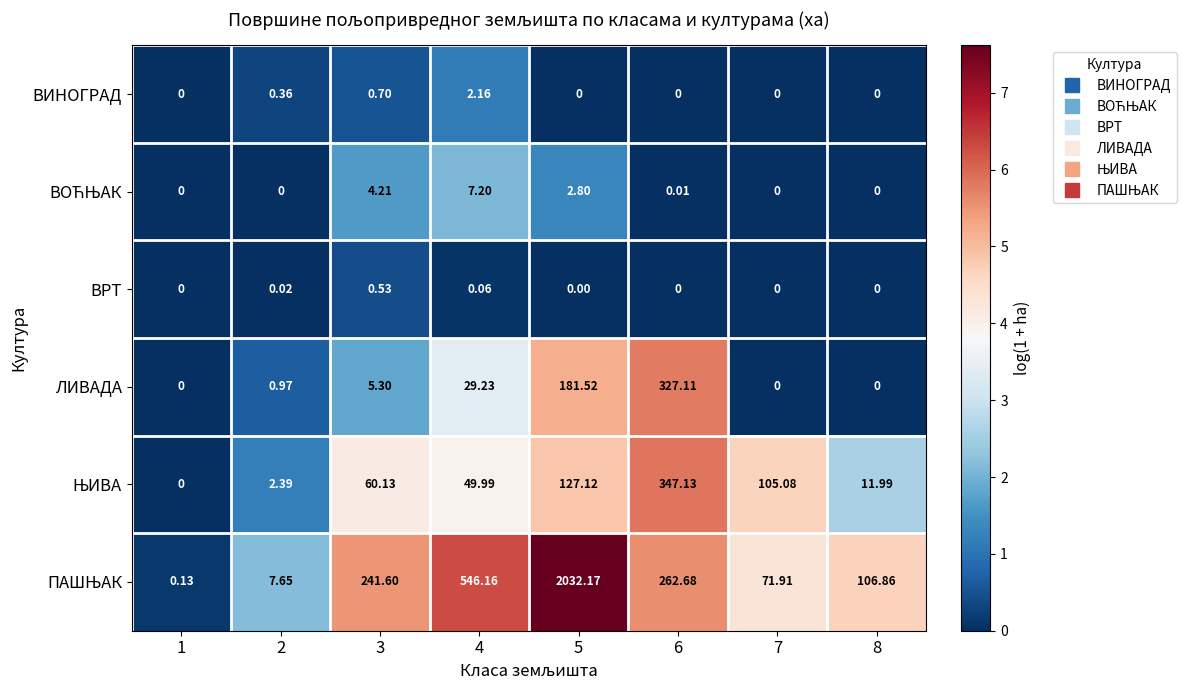

At which category is the sum across all series the highest?

5